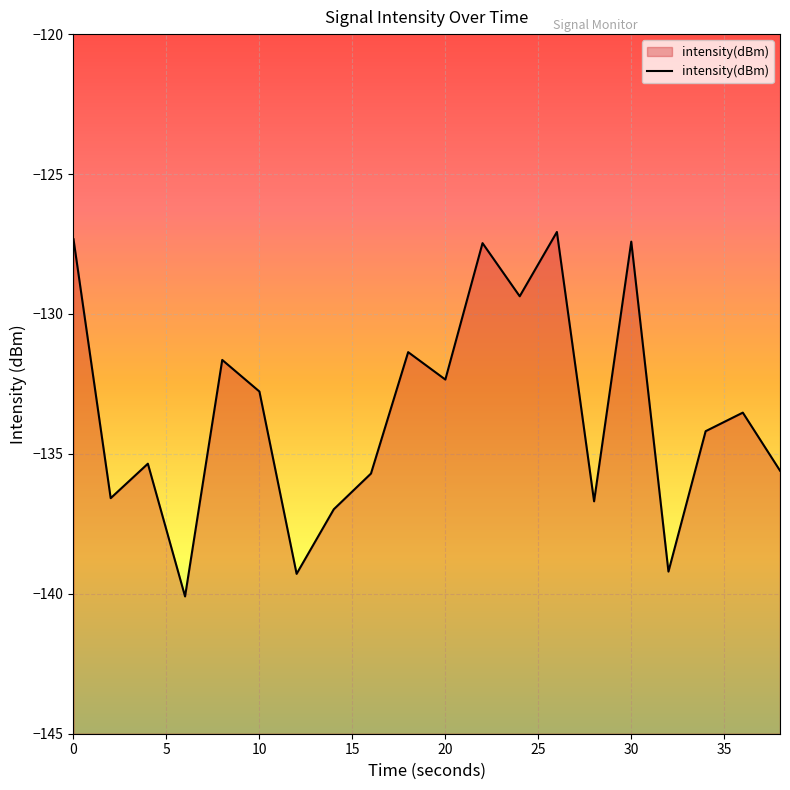

What is the smallest value displayed?

-140.1